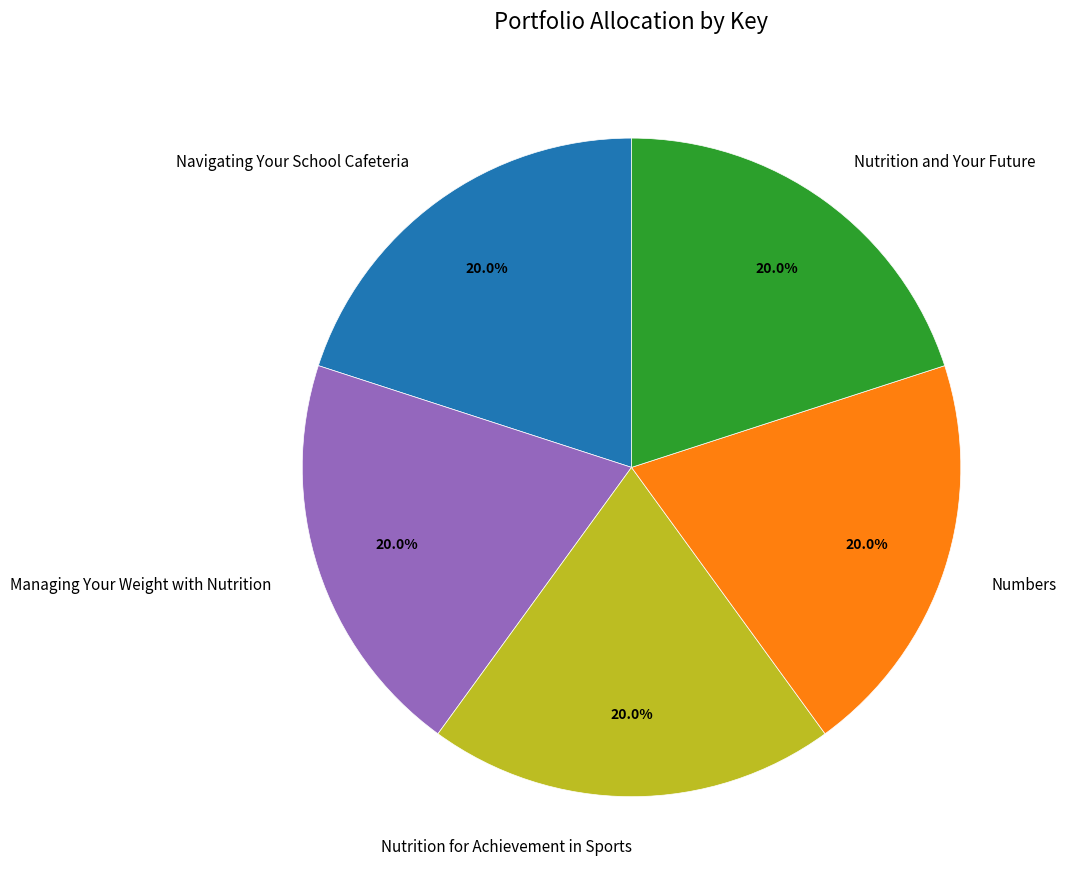

Does Numbers account for over 50% of the chart?

No